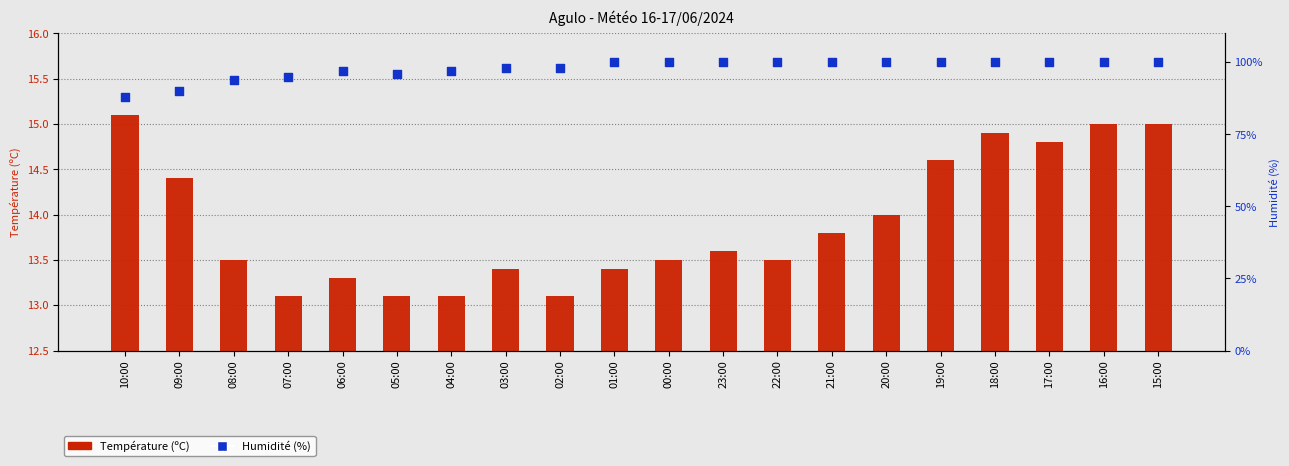

At which category is the sum across all series the highest?

16:00